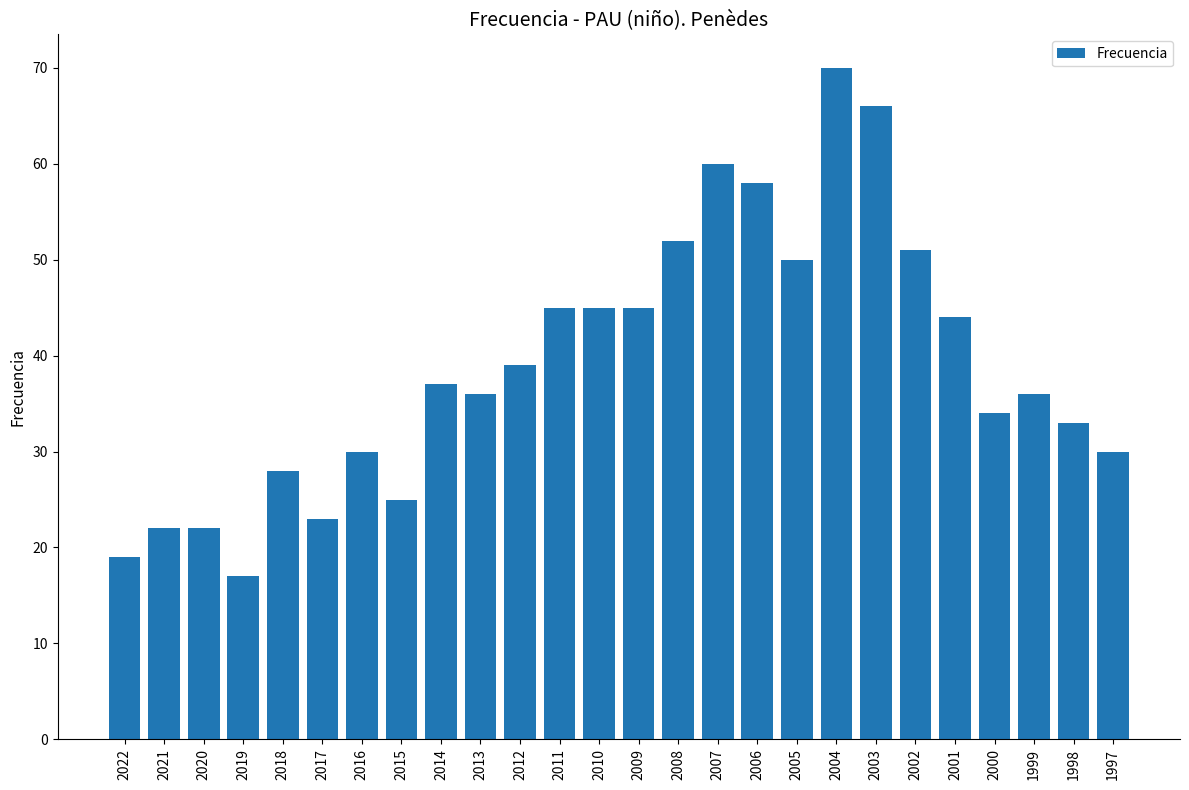

What value does the data have at 2012, to the nearest 10?

40